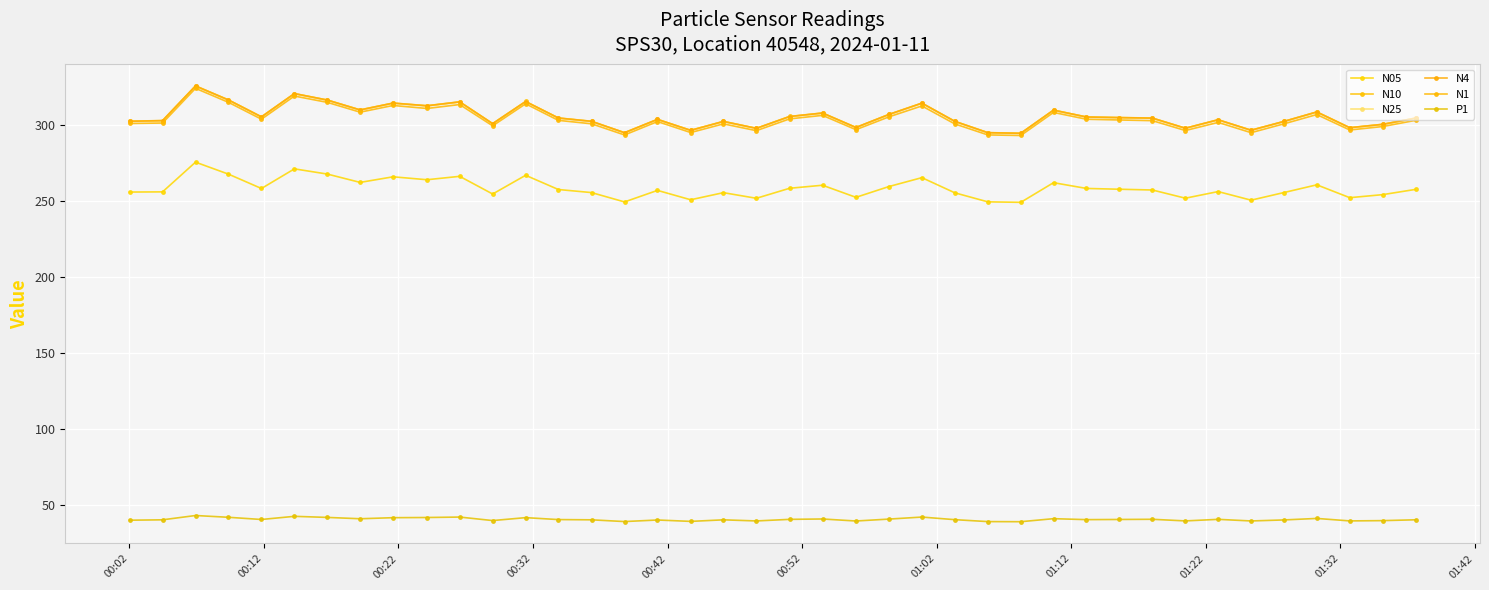

How many lines are shown in the chart?

6